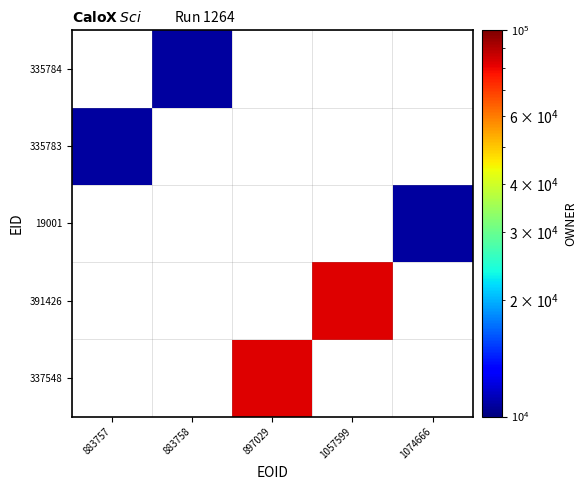

Count the number of categories in the chart.

5